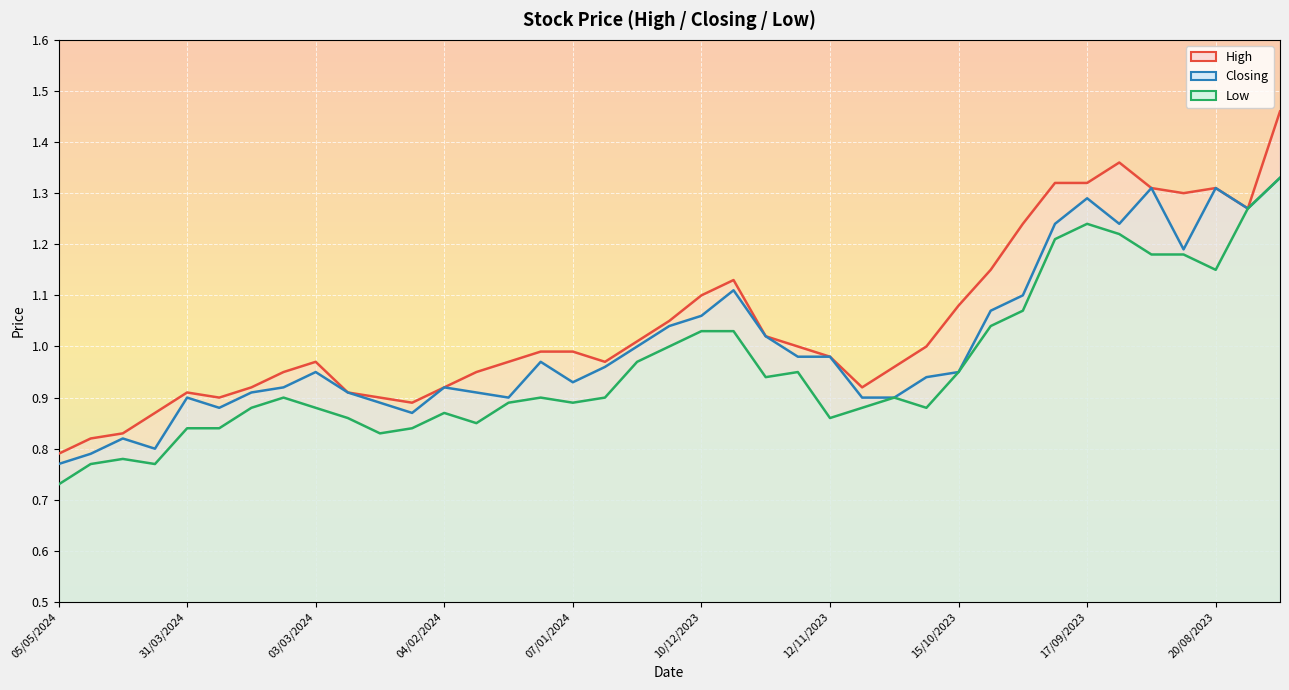

What are all the series names shown in the legend?

High, Closing, Low